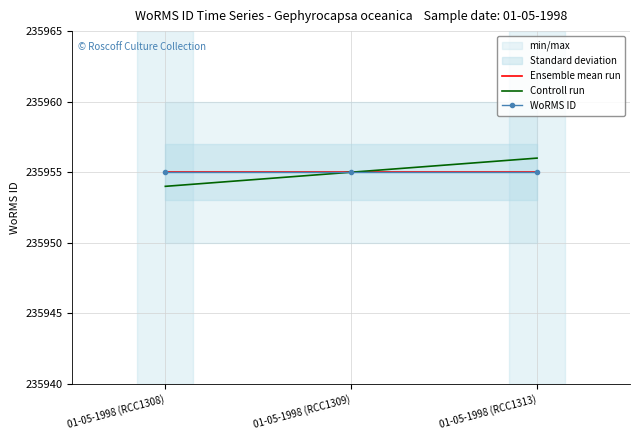

Reading right to left, list all the values displayed in this chart.

Ensemble mean run: 01-05-1998 (RCC1313)=235955	01-05-1998 (RCC1309)=235955	01-05-1998 (RCC1308)=235955
Controll run: 01-05-1998 (RCC1313)=235956	01-05-1998 (RCC1309)=235955	01-05-1998 (RCC1308)=235954
WoRMS ID: 01-05-1998 (RCC1313)=235955	01-05-1998 (RCC1309)=235955	01-05-1998 (RCC1308)=235955